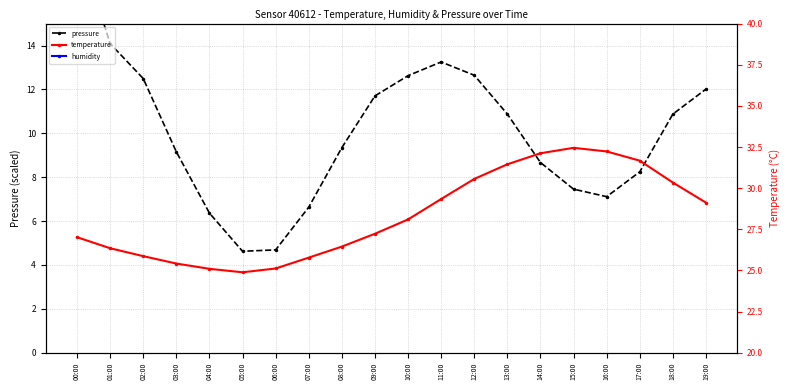

What is the difference between the highest and lowest values at 19:00?

44.1